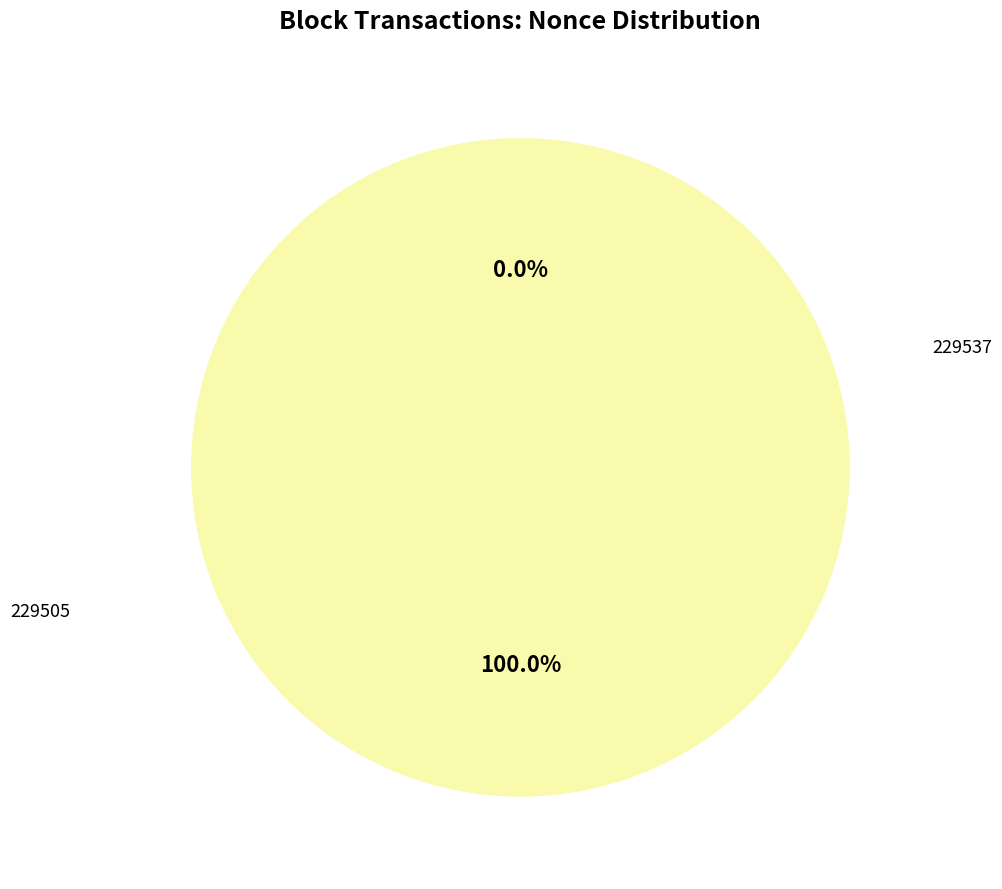

To the nearest percent, what is the difference between the largest and smallest slice percentages?

100%